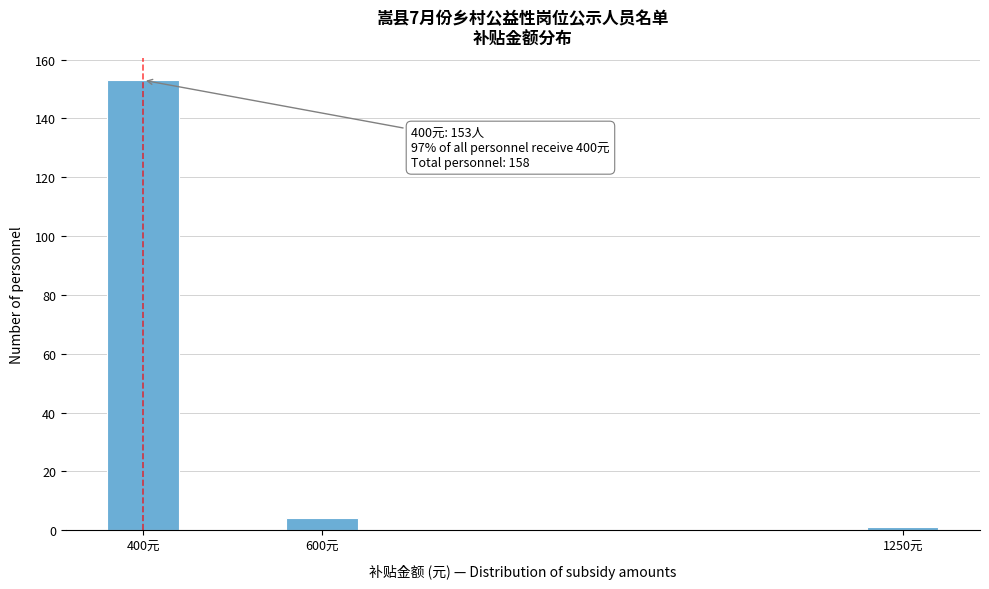

Reading left to right, what are all the values shown in this chart?

400元=153	600元=4	1250元=1